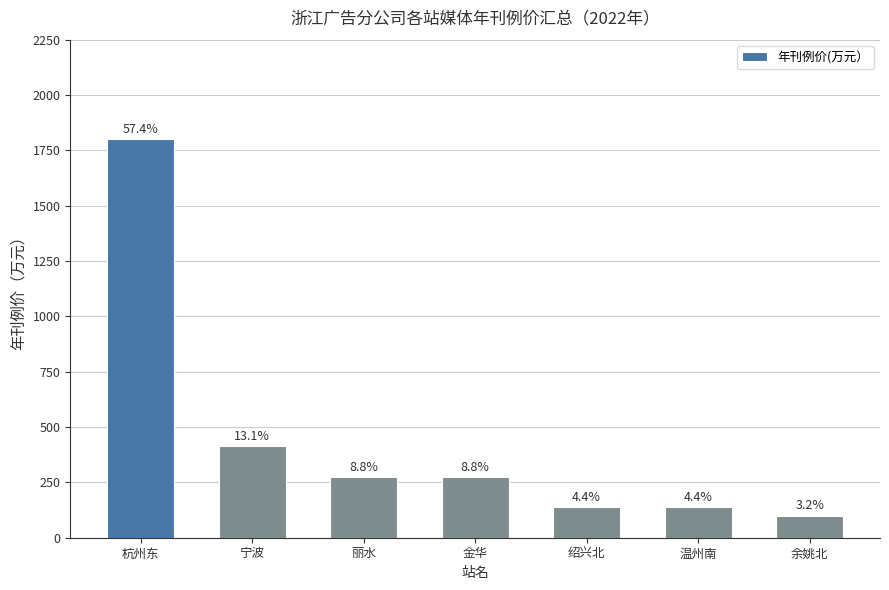

Where does the data first go above 275?

杭州东